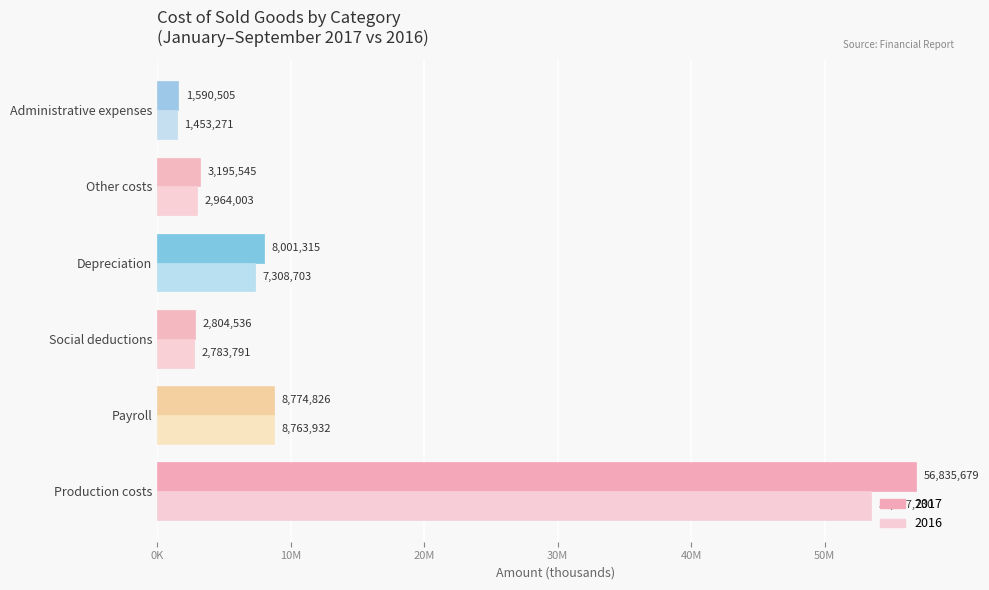

What is the approximate value of 2016 at Depreciation, to the nearest 50?

7308700